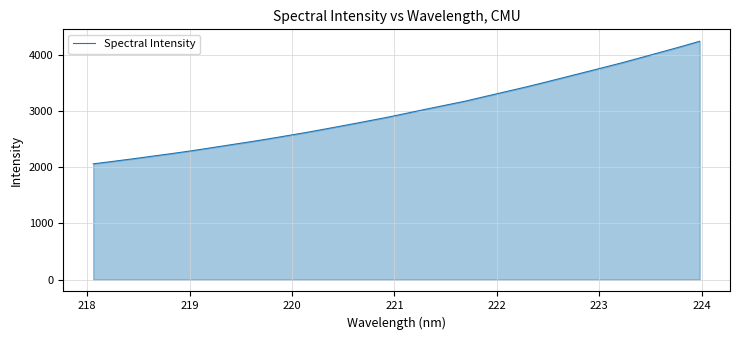

What is the minimum value shown in the chart?

2060.5